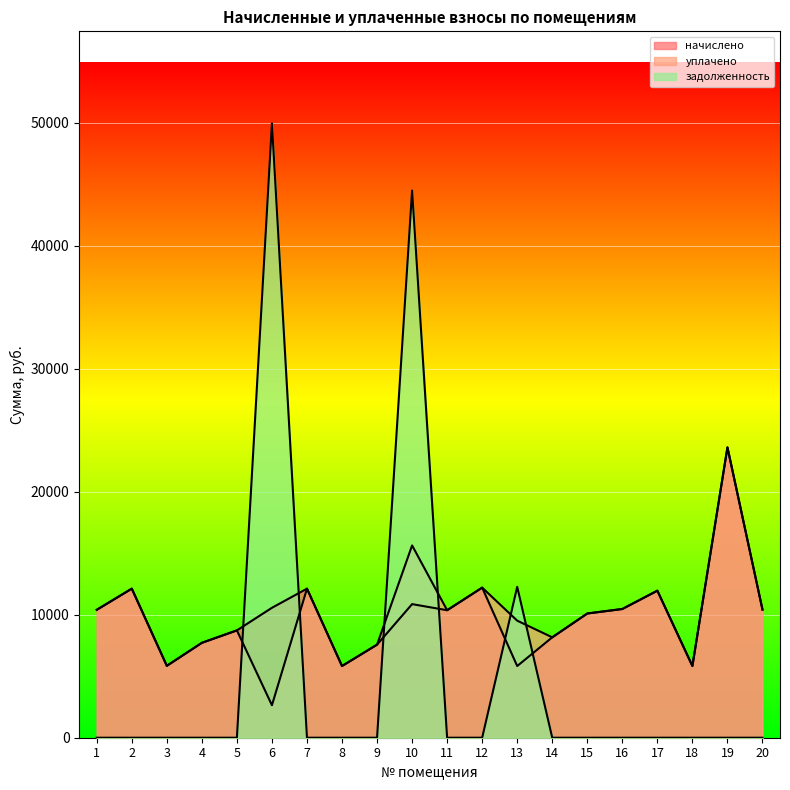

What is the lowest value of the уплачено series?

2640.5